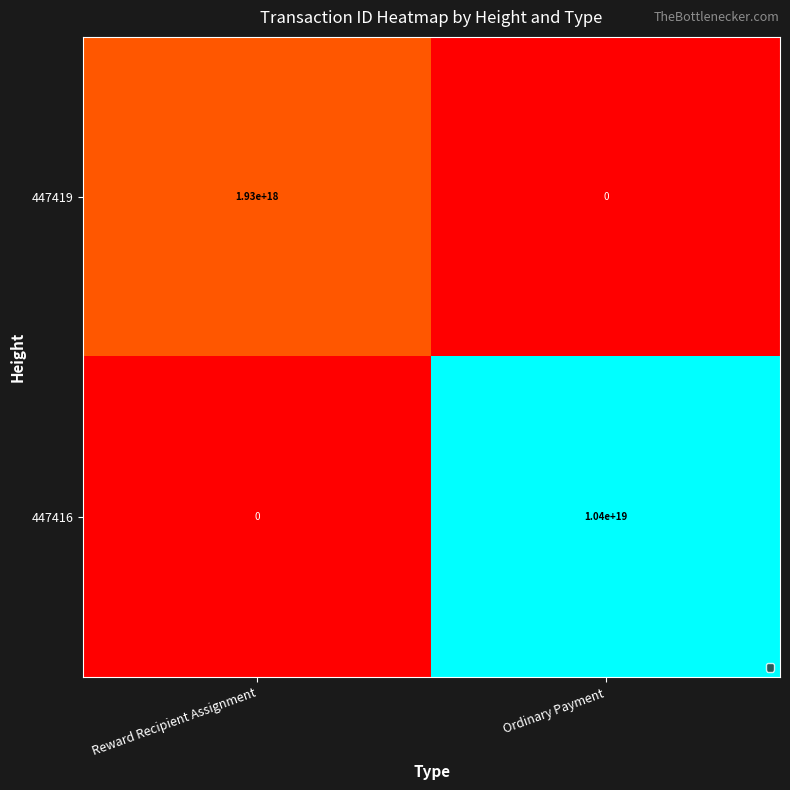

True or false: 447419 has a value of 0 at Ordinary Payment.

True